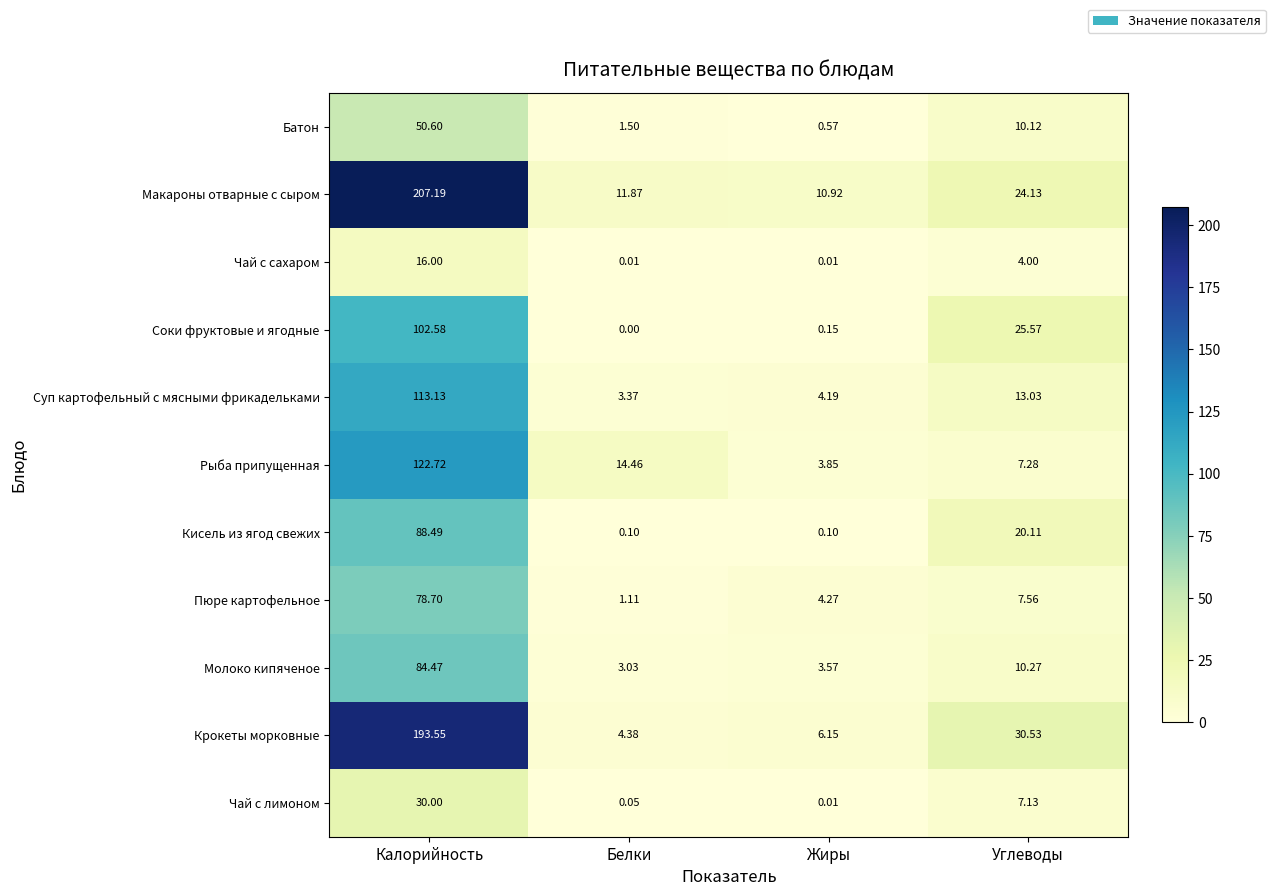

Where is Батон nearest to the value 25?

Углеводы